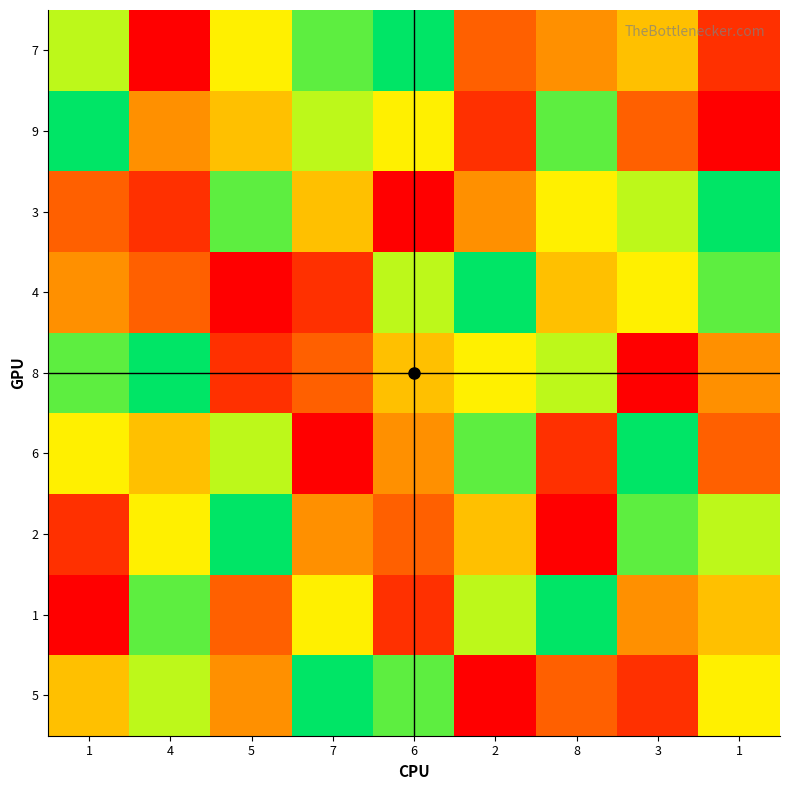

How many series are shown in this chart?

9